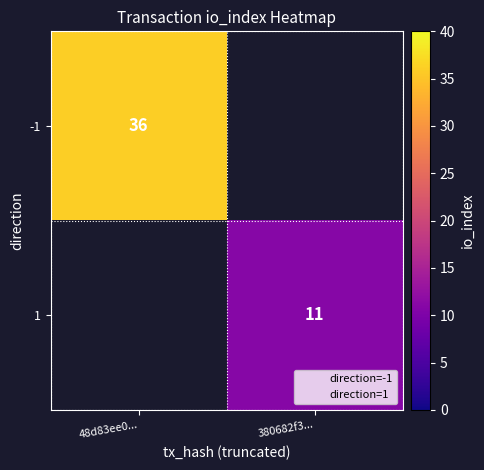

Between 380682f3... and 48d83ee0..., which is larger?

48d83ee0...